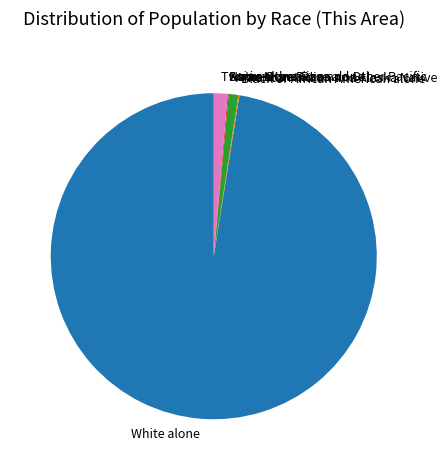

Which slice is the largest?

White alone